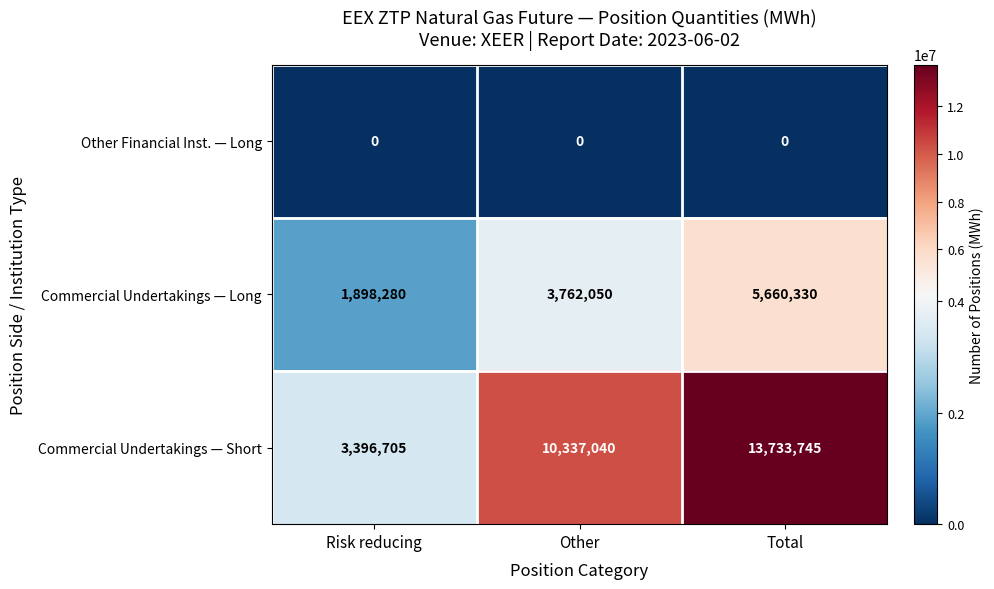

The value of Commercial Undertakings — Short at Other is 7163649. True or false?

False